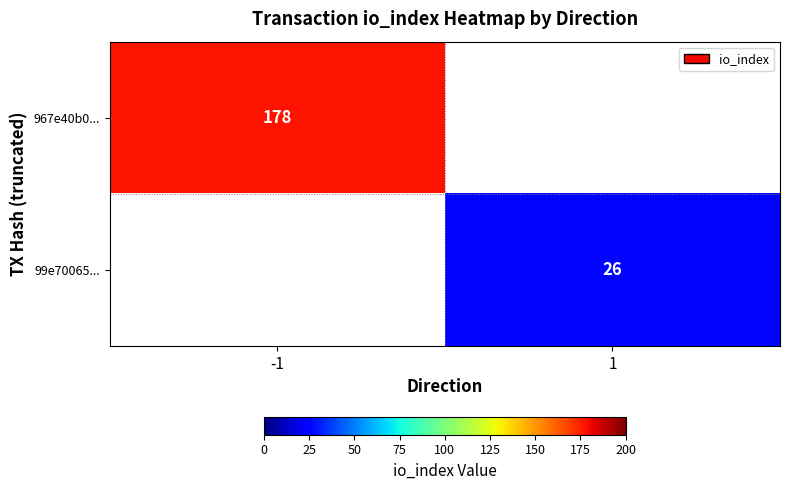

At which category does the chart reach its minimum across all series?

1